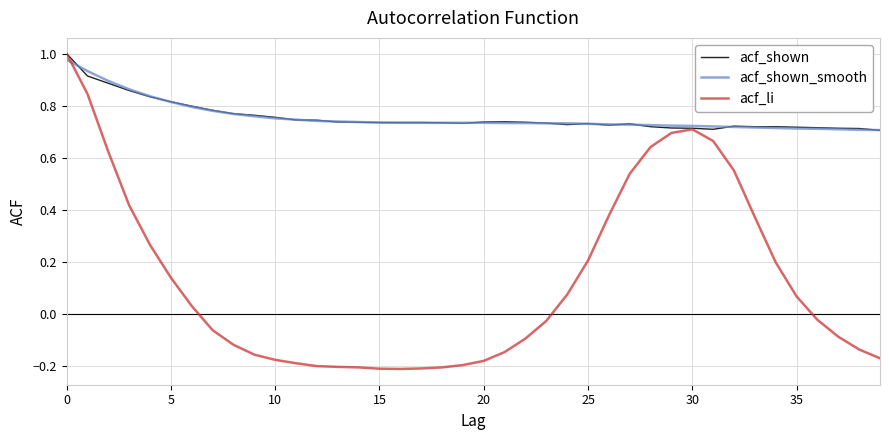

What is the greatest value displayed?

1.0